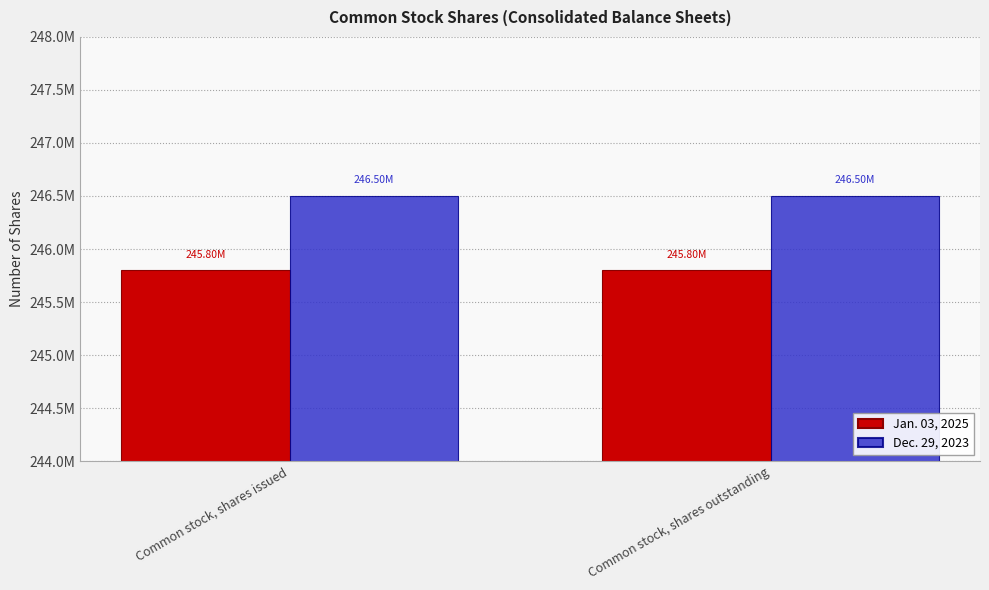

Is it true that Dec. 29, 2023 equals 334835876 at Common stock, shares issued?

False